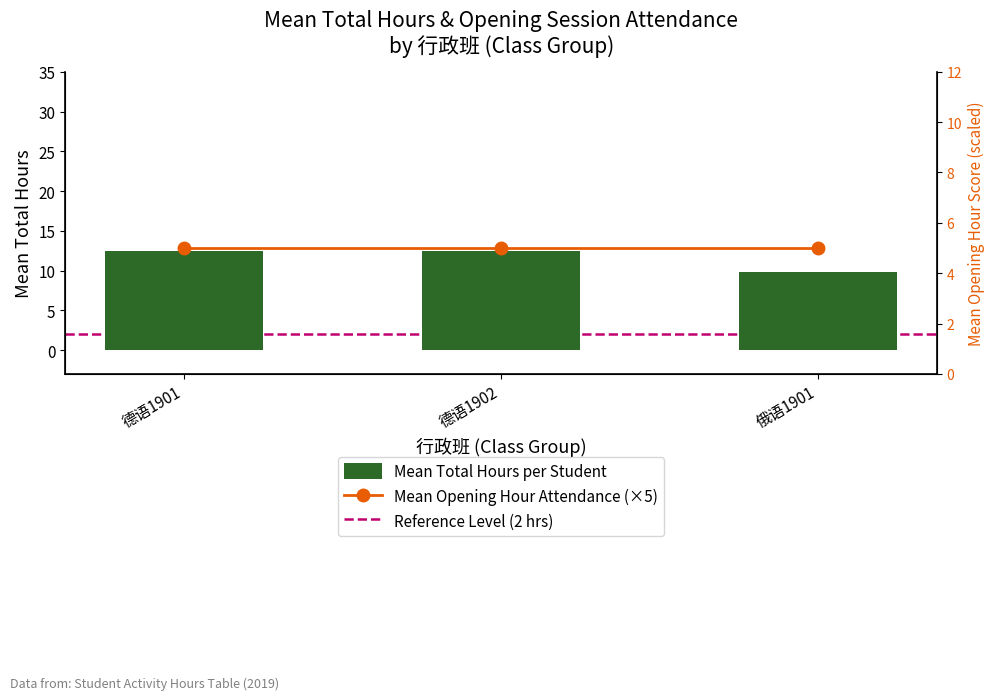

What are all the series names shown in the legend?

Mean Total Hours per Student, Mean Opening Hour Attendance (×5)